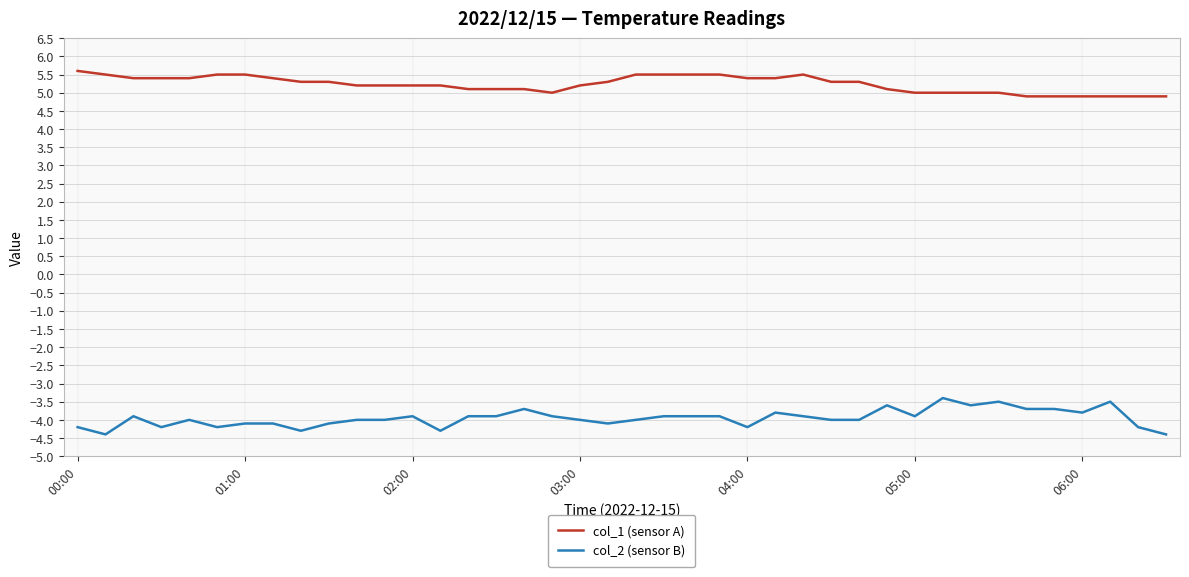

Rank the series by their average value, from highest to lowest.

col_1 (sensor A), col_2 (sensor B)